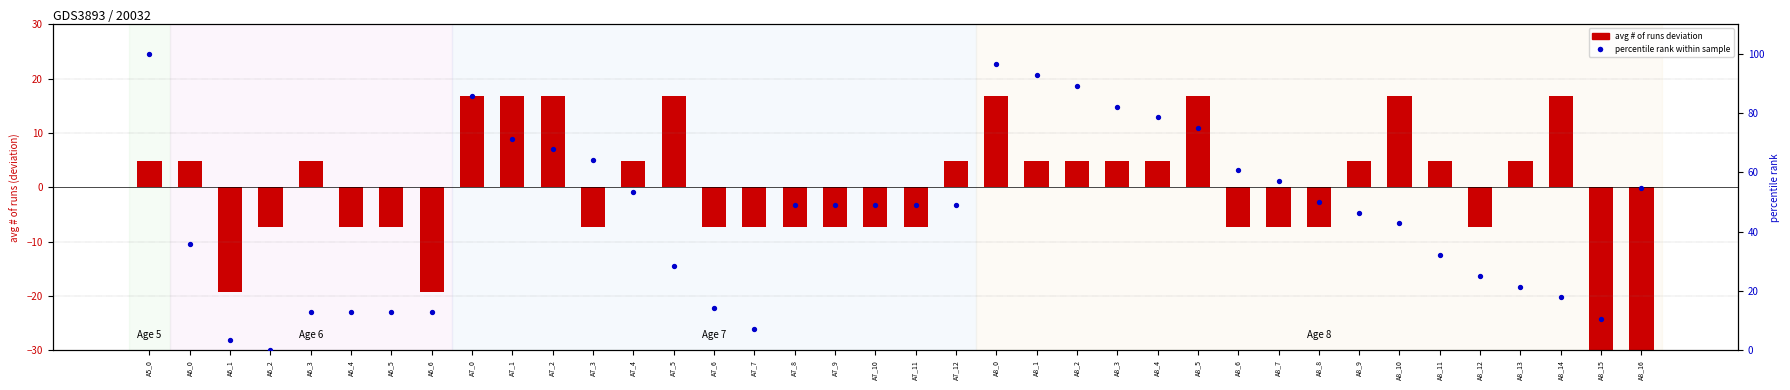

At which category is the sum across all series the highest?

A8_0